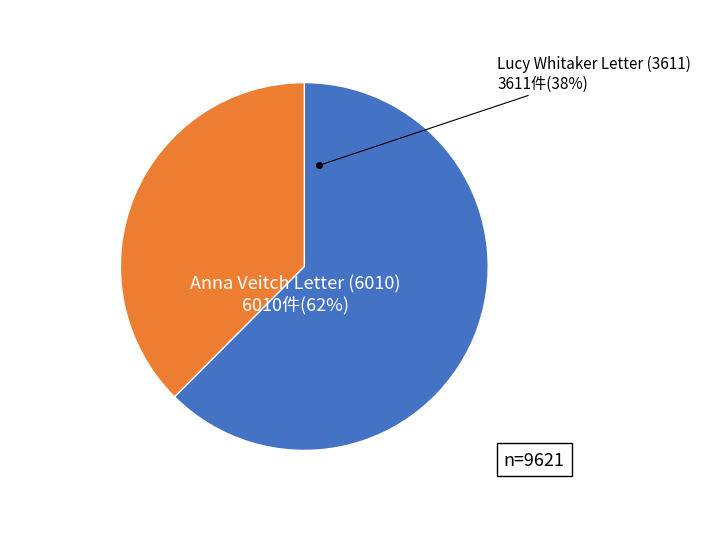

True or false: Anna Veitch Letter (6010) accounts for 75% of the total.

False